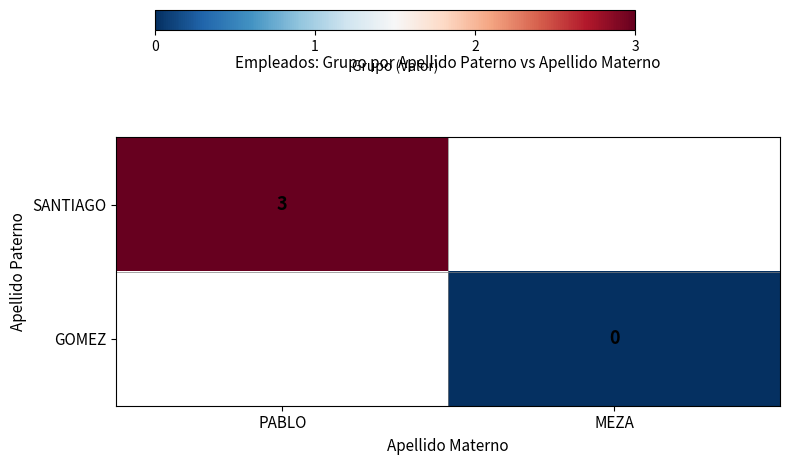

True or false: SANTIAGO has a value of 4 at PABLO.

False